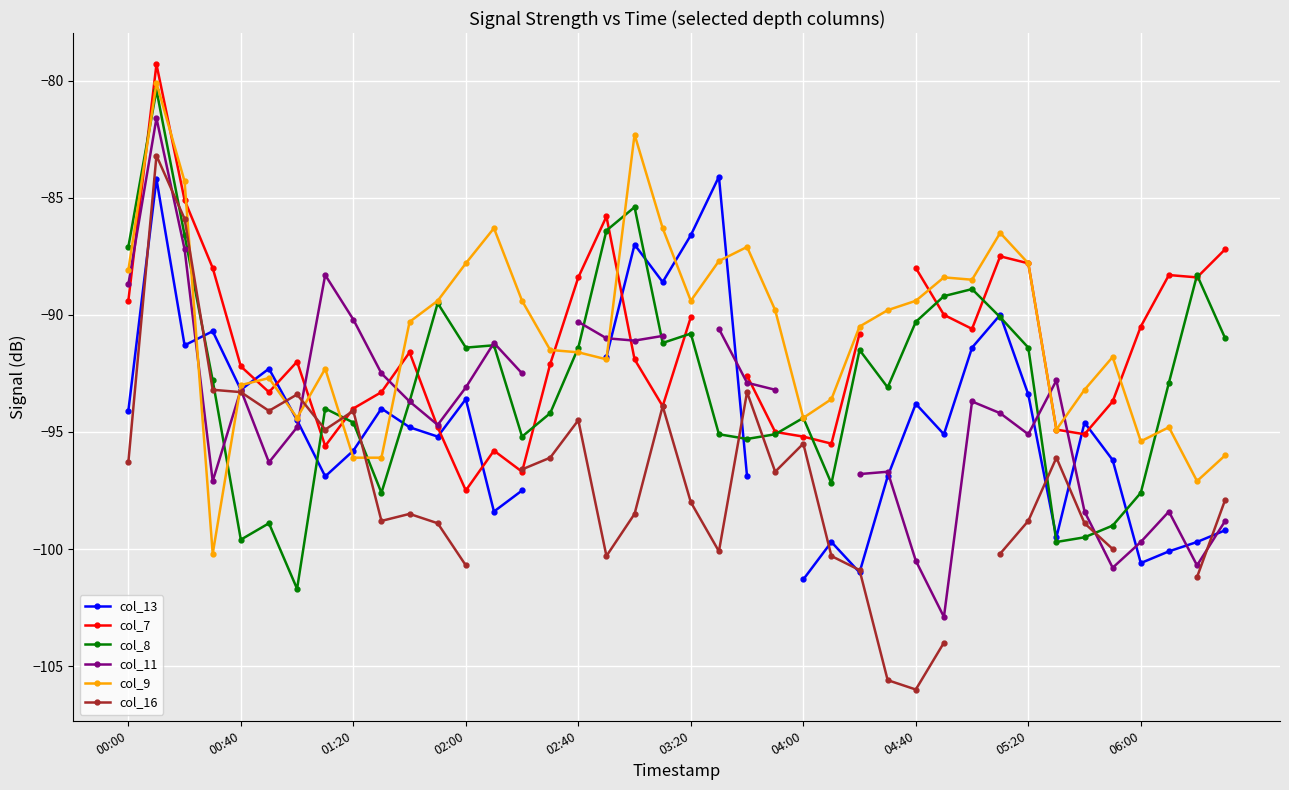

What is the highest value of the col_8 series?

-80.4